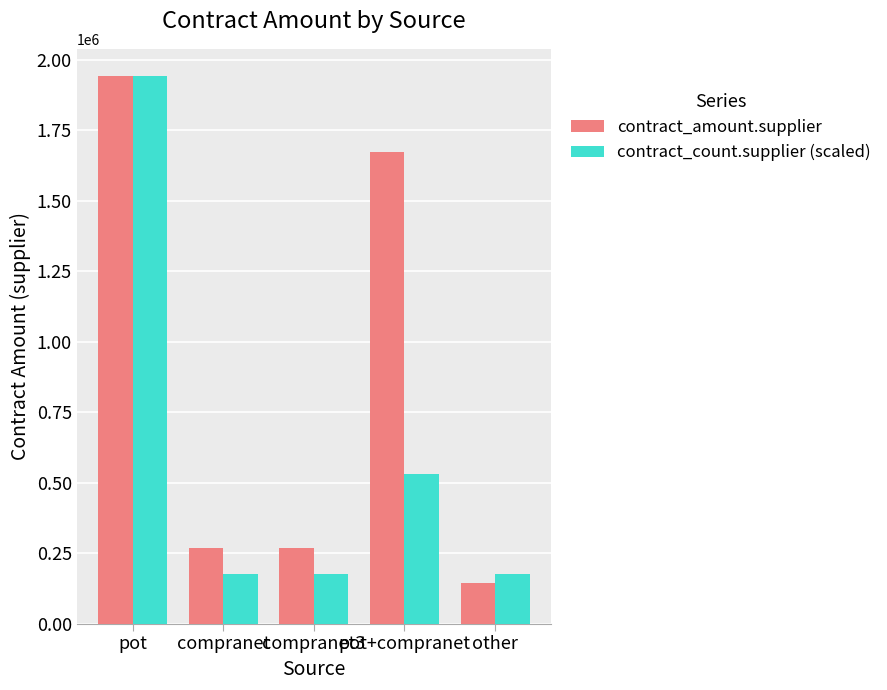

List the series in order of their overall mean, lowest first.

contract_count.supplier (scaled), contract_amount.supplier